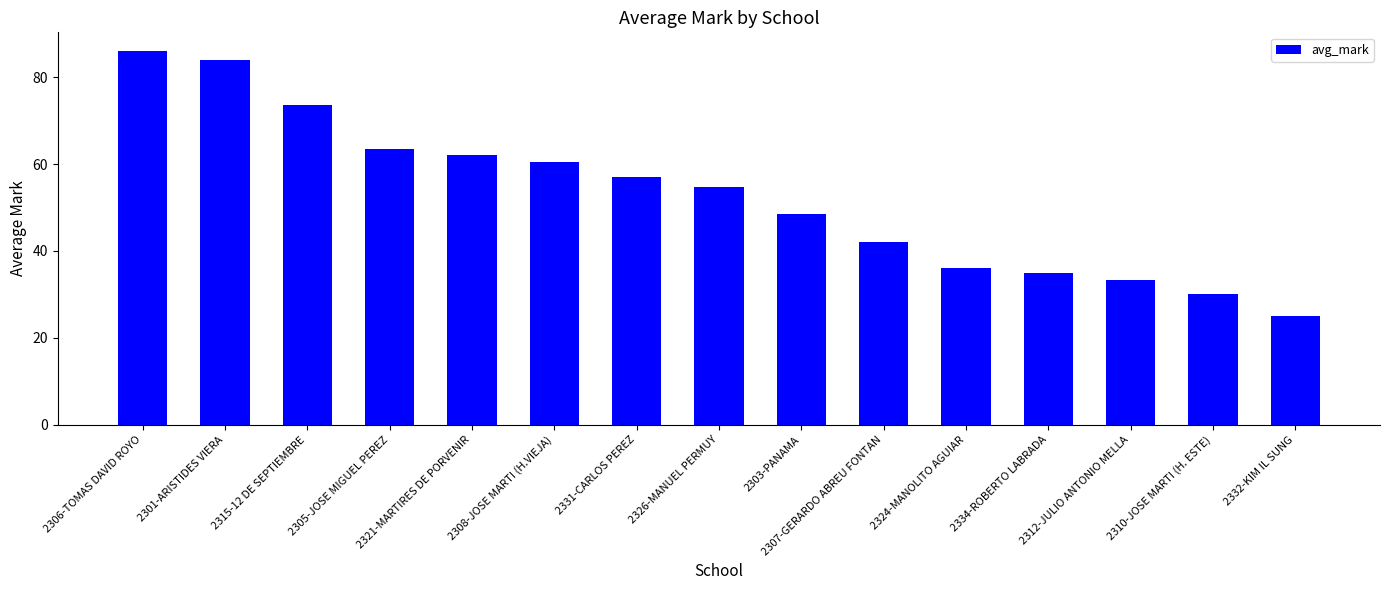

List the labels in order of value, smallest first.

2332-KIM IL SUNG, 2310-JOSE MARTI (H. ESTE), 2312-JULIO ANTONIO MELLA, 2334-ROBERTO LABRADA, 2324-MANOLITO AGUIAR, 2307-GERARDO ABREU FONTAN, 2303-PANAMA, 2326-MANUEL PERMUY, 2331-CARLOS PEREZ, 2308-JOSE MARTI (H.VIEJA), 2321-MARTIRES DE PORVENIR, 2305-JOSE MIGUEL PEREZ, 2315-12 DE SEPTIEMBRE, 2301-ARISTIDES VIERA, 2306-TOMAS DAVID ROYO